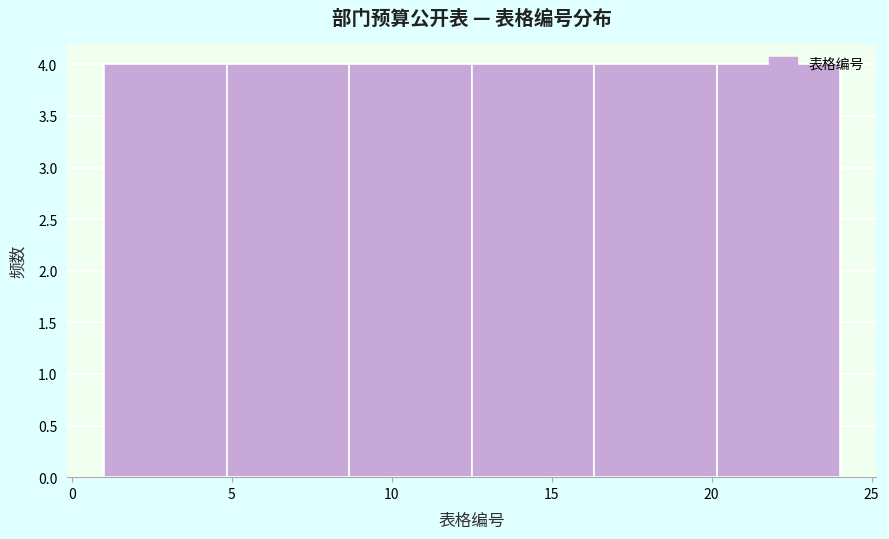

Reading left to right, transcribe this chart: for each bar, give the range it covers on the x-axis and its height. Neither the bar edges nor the heights are printed on the chart, so give them approximately, as read against the axes.

1.0 to 5.0: 4
5.0 to 8.5: 4
8.5 to 12.5: 4
12.5 to 16.5: 4
16.5 to 20.0: 4
20.0 to 24.0: 4